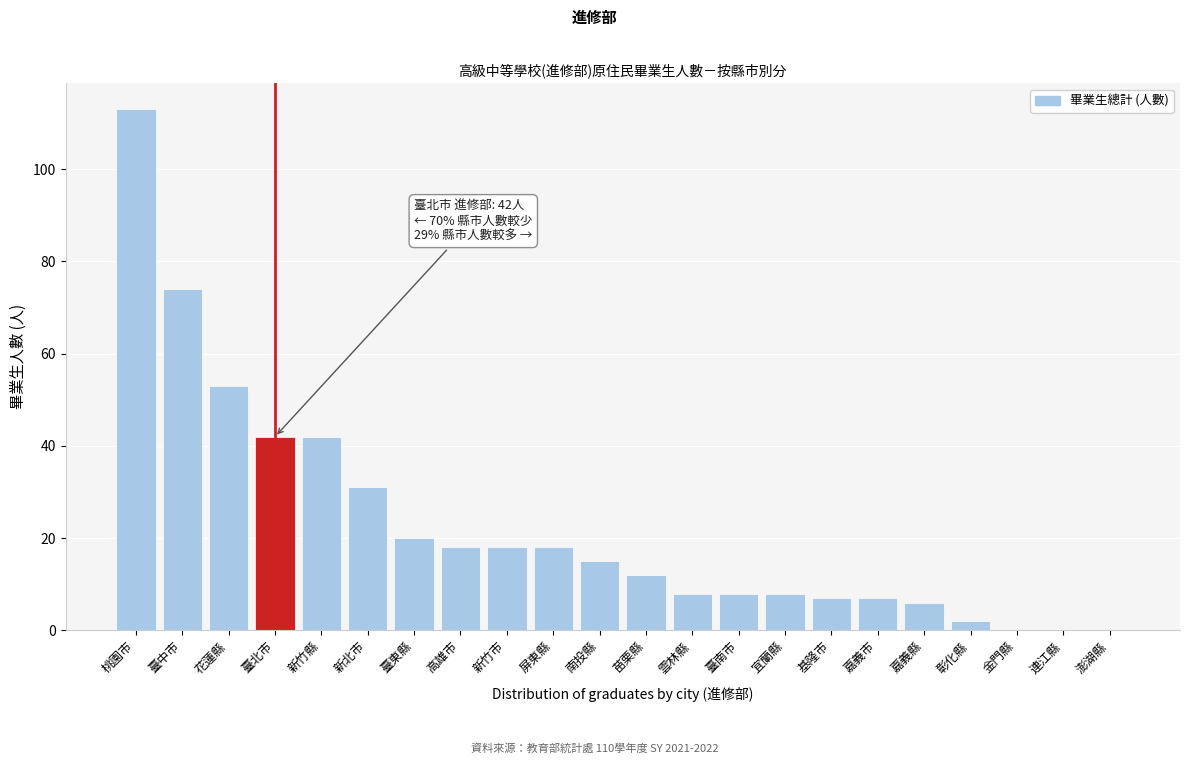

Reading left to right, list all the values displayed in this chart.

桃園市=113	臺中市=74	花蓮縣=53	臺北市=42	新竹縣=42	新北市=31	臺東縣=20	高雄市=18	新竹市=18	屏東縣=18	南投縣=15	苗栗縣=12	雲林縣=8	臺南市=8	宜蘭縣=8	基隆市=7	嘉義市=7	嘉義縣=6	彰化縣=2	金門縣=0	連江縣=0	澎湖縣=0